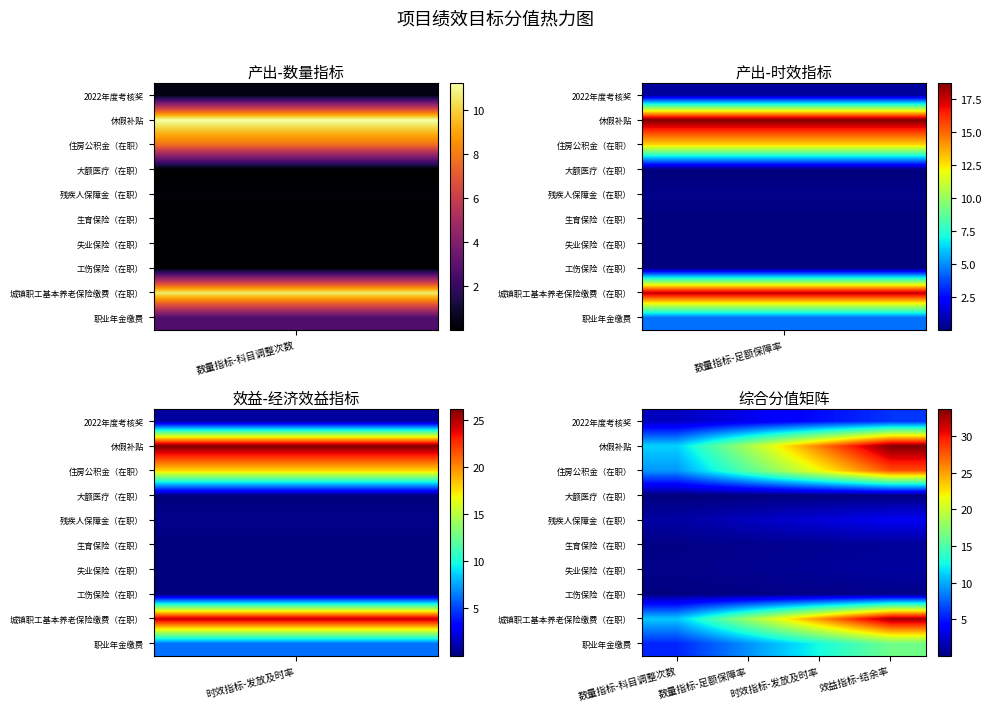

List the series in order of their peak value, highest first.

休假补贴, 城镇职工基本养老保险缴费（在职）, 住房公积金（在职）, 职业年金缴费, 2022年度考核奖, 残疾人保障金（在职）, 失业保险（在职）, 生育保险（在职）, 工伤保险（在职）, 大额医疗（在职）